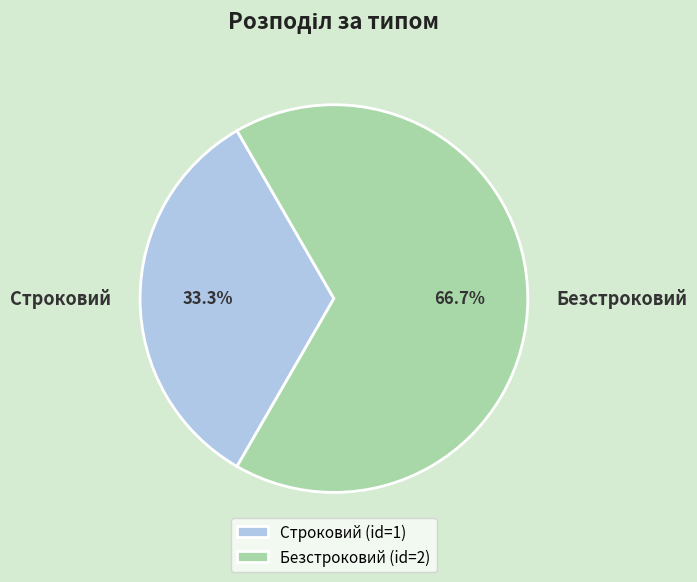

What is the smallest slice in the pie chart?

Строковий